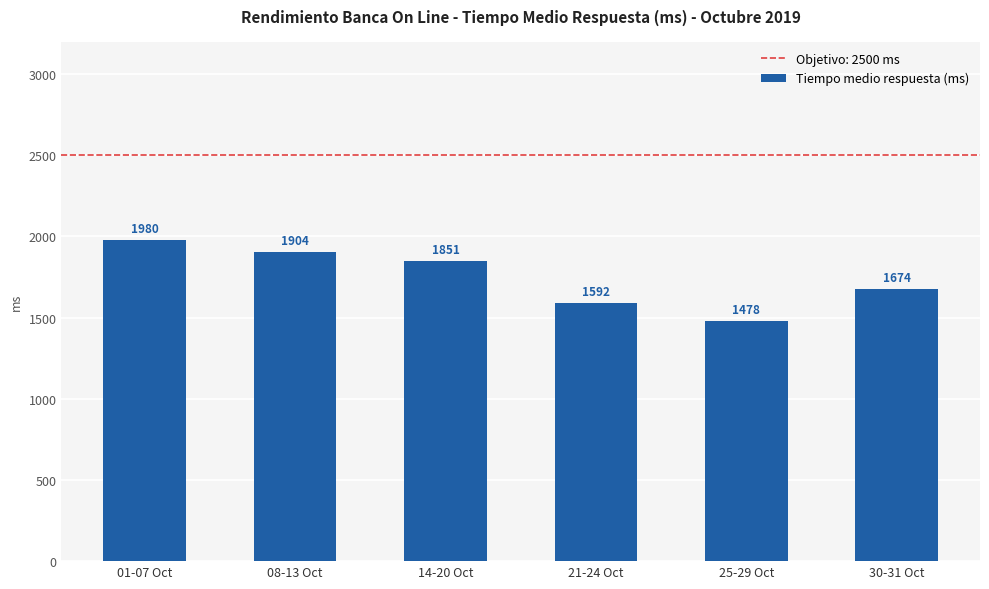

Rank the categories by value from highest to lowest.

01-07 Oct, 08-13 Oct, 14-20 Oct, 30-31 Oct, 21-24 Oct, 25-29 Oct